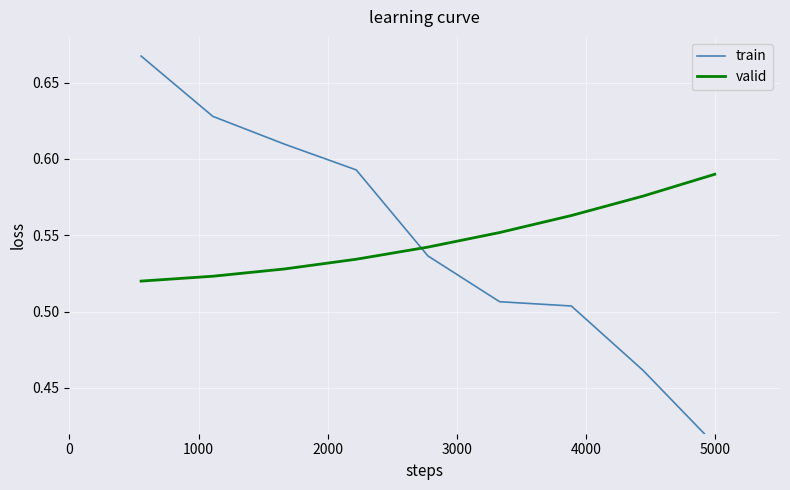

At how many categories does at least one series exceed 0?

9